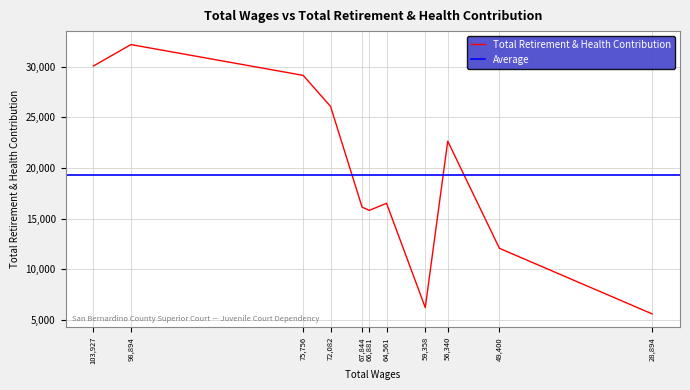

What value does the data have at 59,358, to the nearest 50?

6200